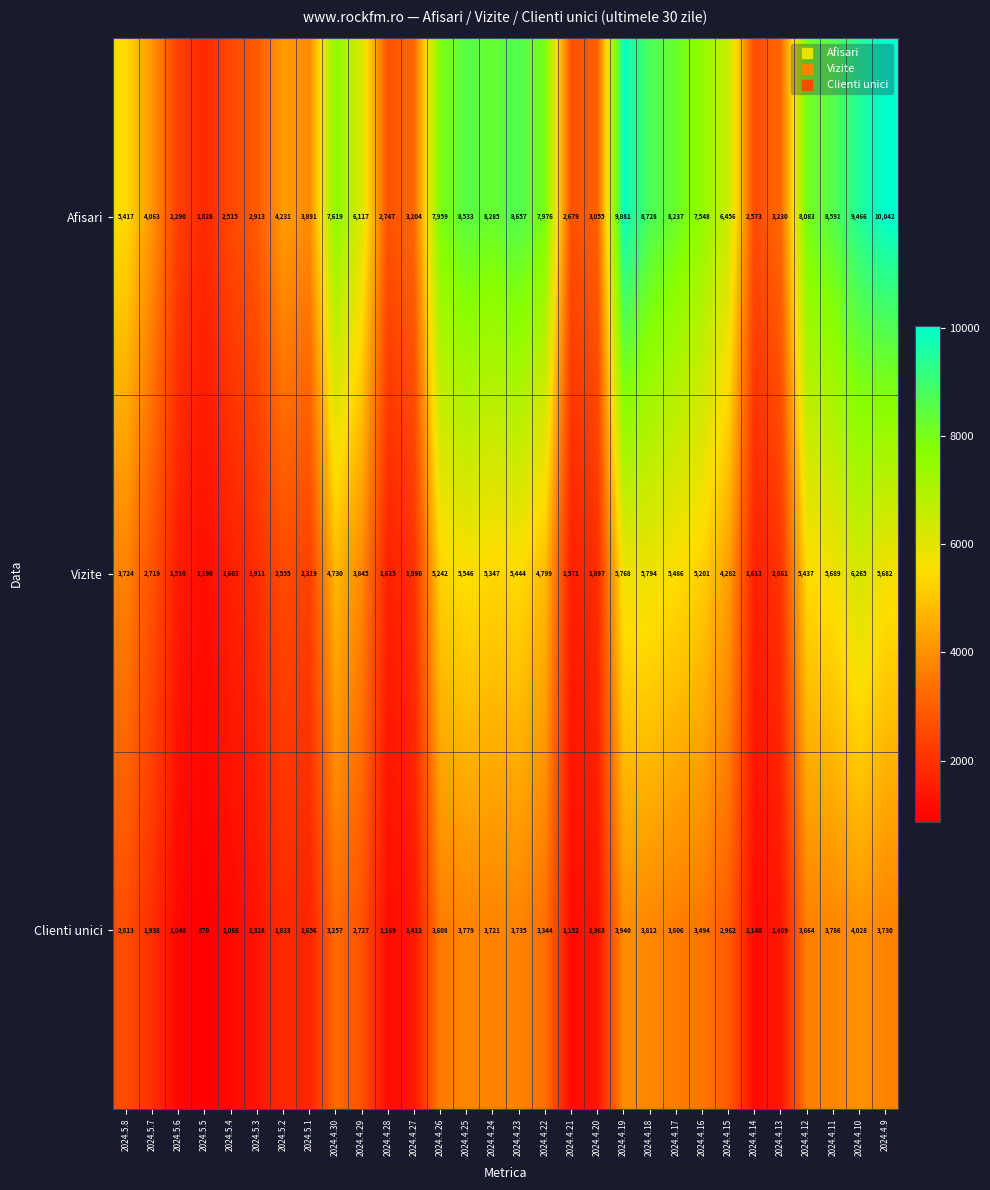

What is the maximum value shown in the chart?

10042